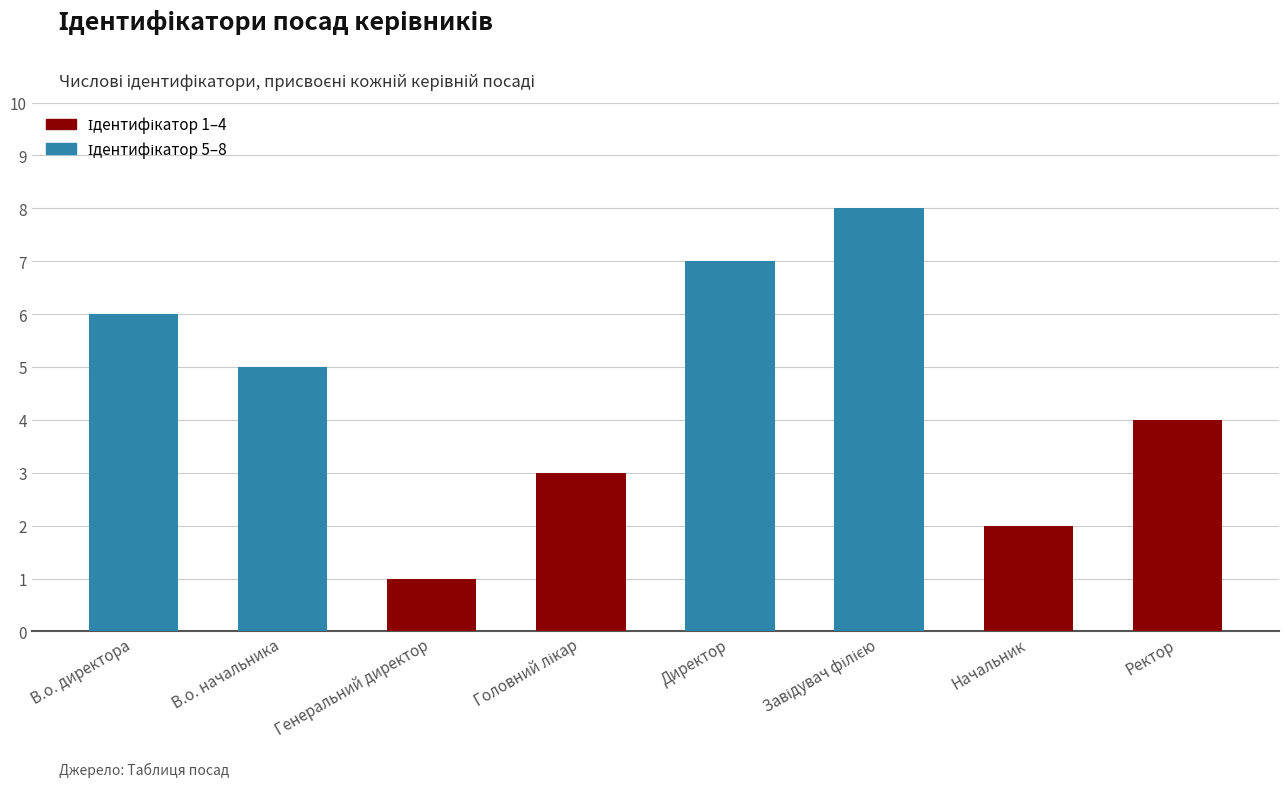

Does the chart contain stacked bars?

No